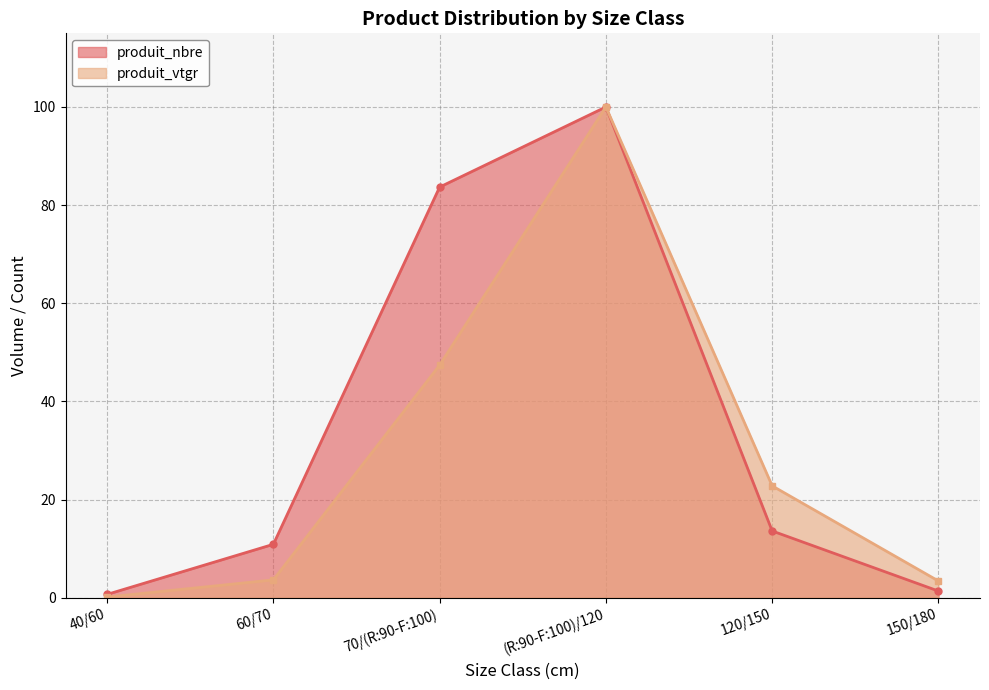

What is the difference between the maximum and minimum values in the produit_vtgr series?

99.9